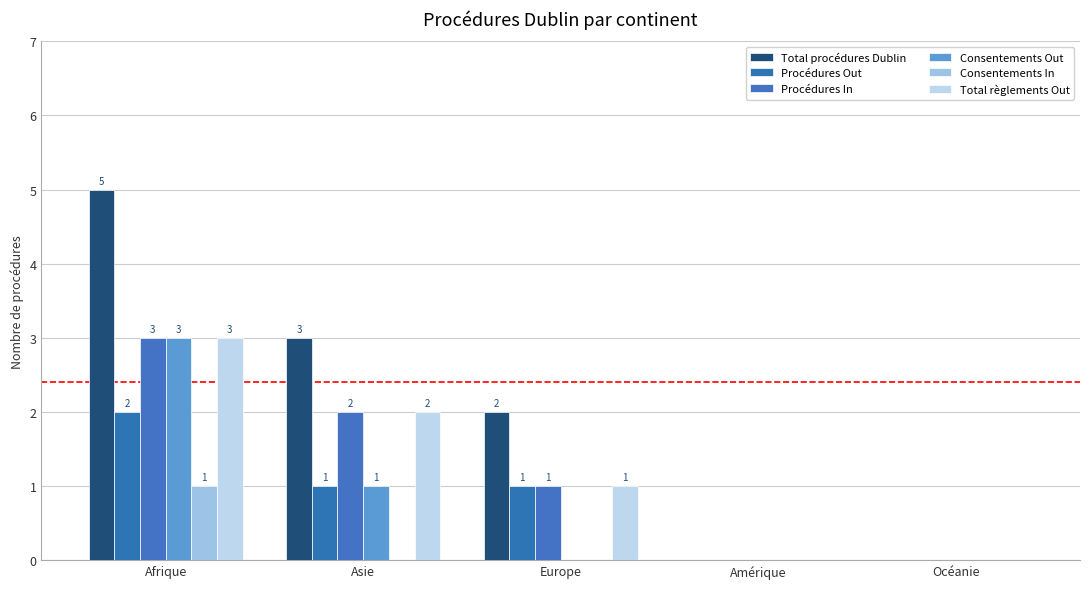

How many data points does each series have?

5